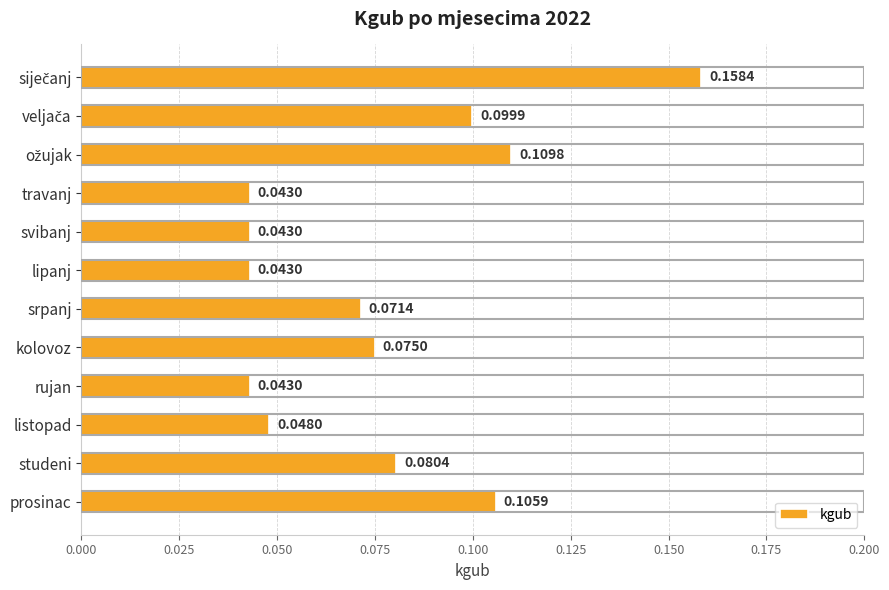

Which has a higher value, srpanj or svibanj?

srpanj